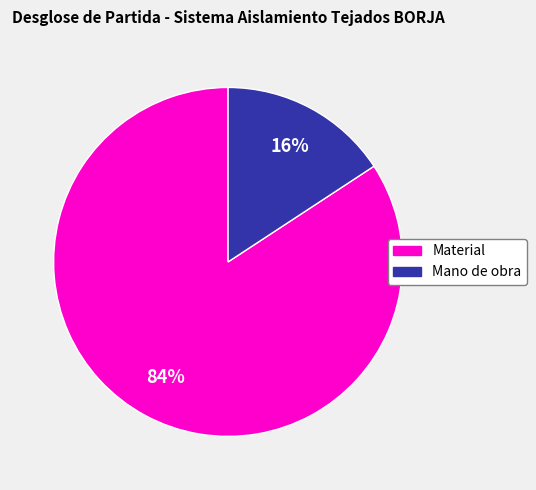

How many slices are in this pie chart?

2